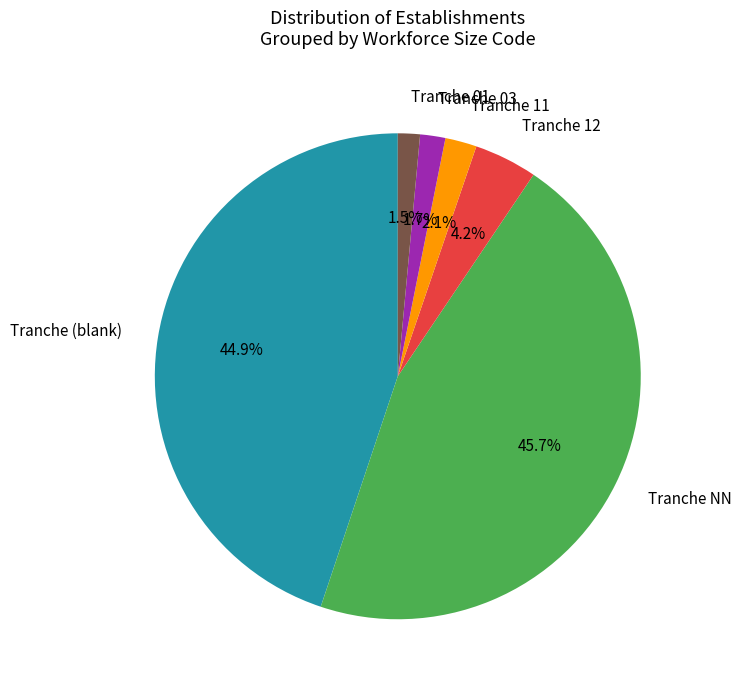

To the nearest percent, what is the difference between the largest and smallest slice percentages?

44%